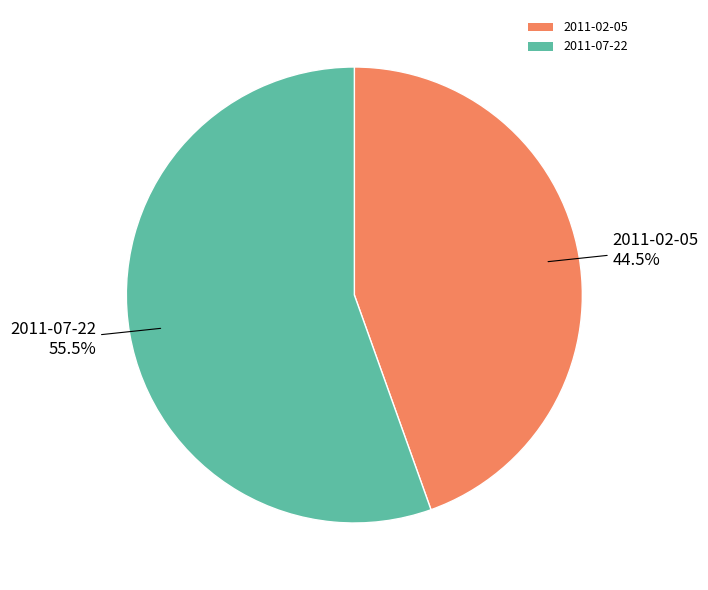

Count the number of slices in the pie.

2